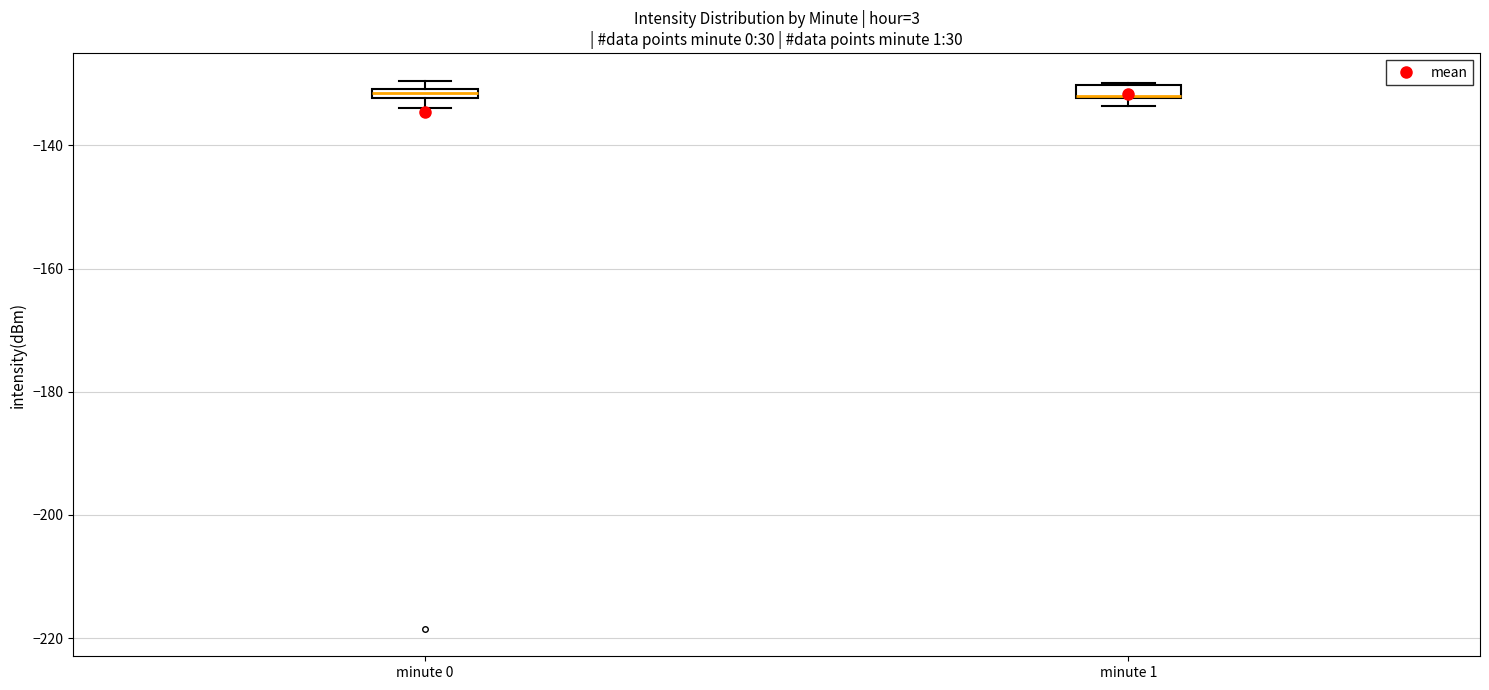

Where is the upper edge of the box for minute 1 on the y-axis? The values are not printed on the chart, so give them approximately, as read against the axis.

-130